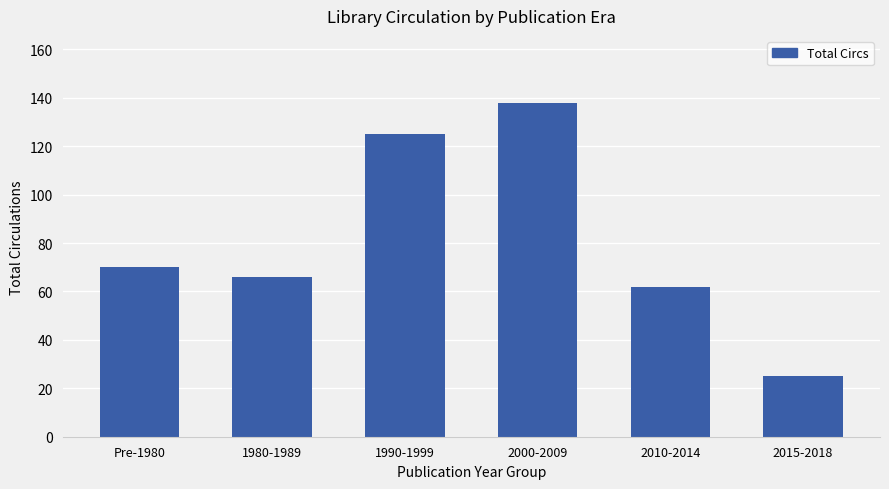

Reading left to right, extract all data points from this chart.

70	66	125	138	62	25